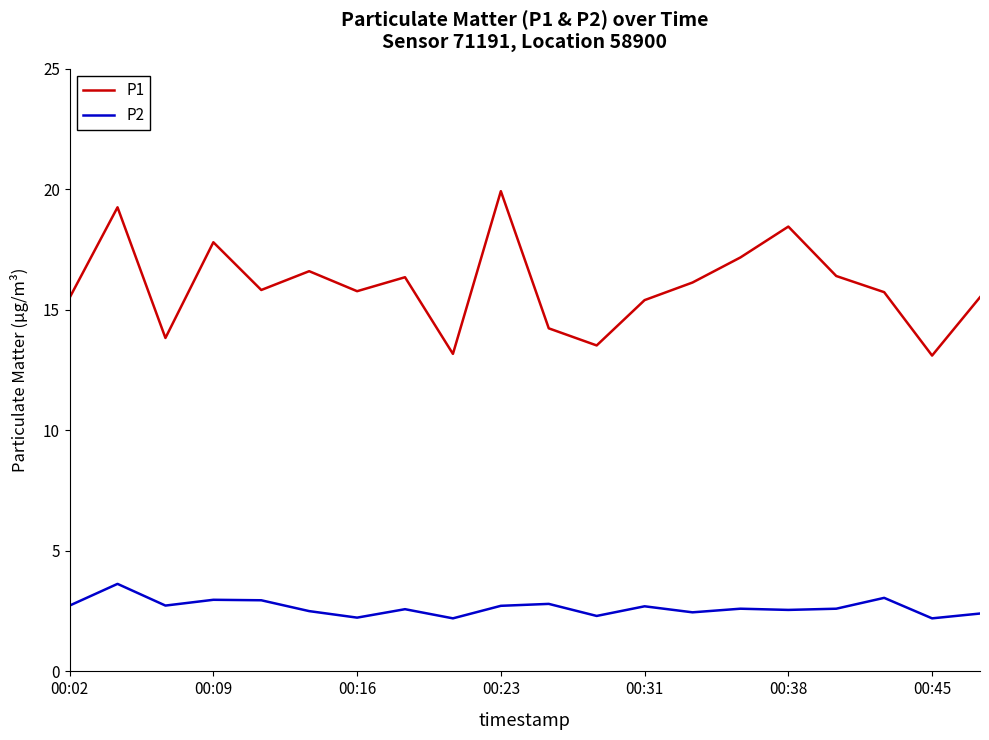

What is the minimum value shown in the chart?

2.2